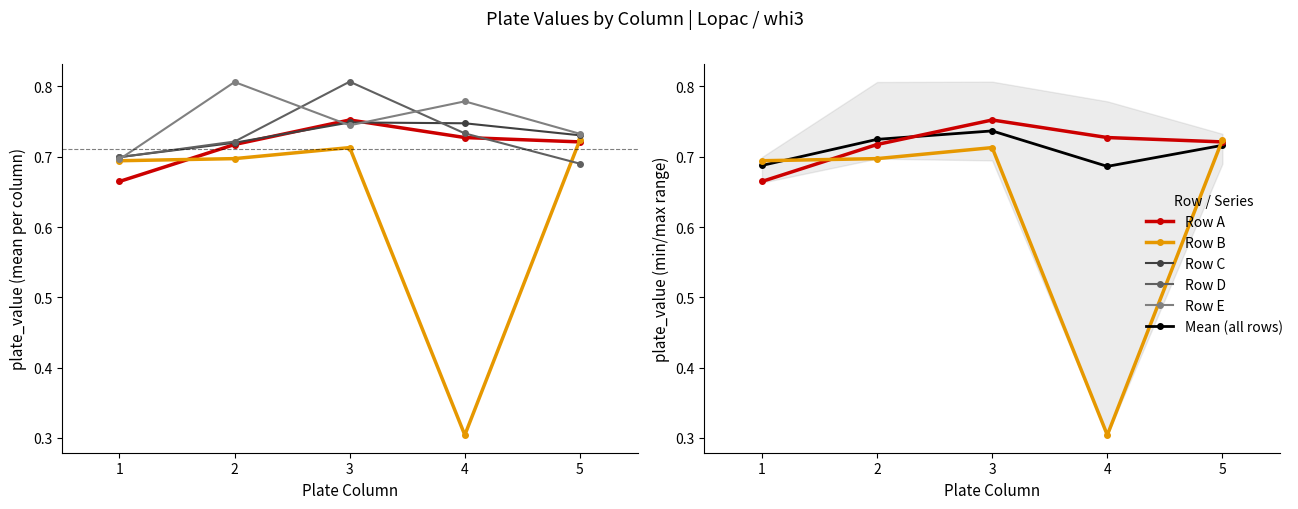

Which category has the lowest value across all series?

4